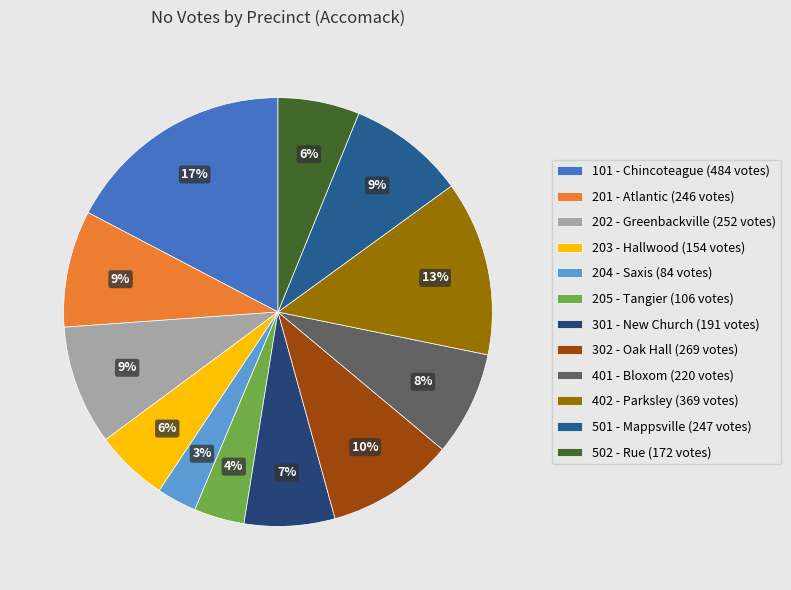

To the nearest percent, what portion does 302 - Oak Hall represent?

10%